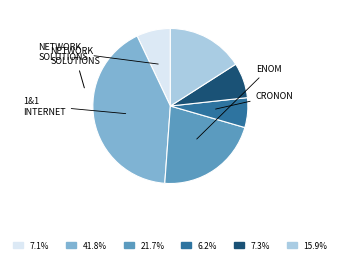

Is there a majority slice in this chart?

No